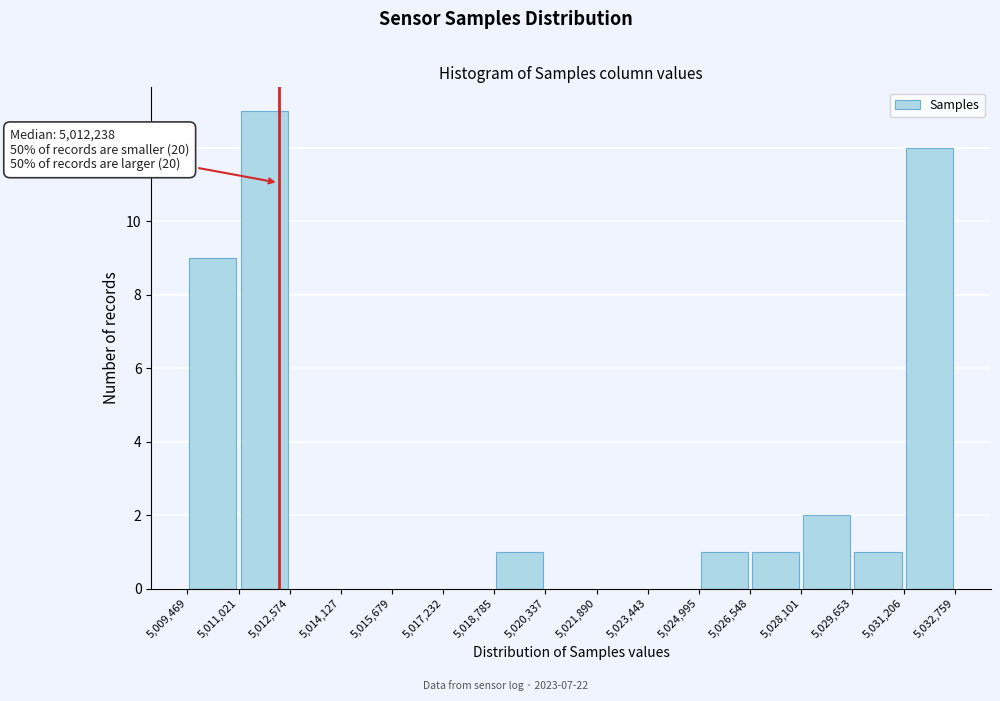

Which range on the x-axis has the tallest bar?

5,011,021 to 5,012,574